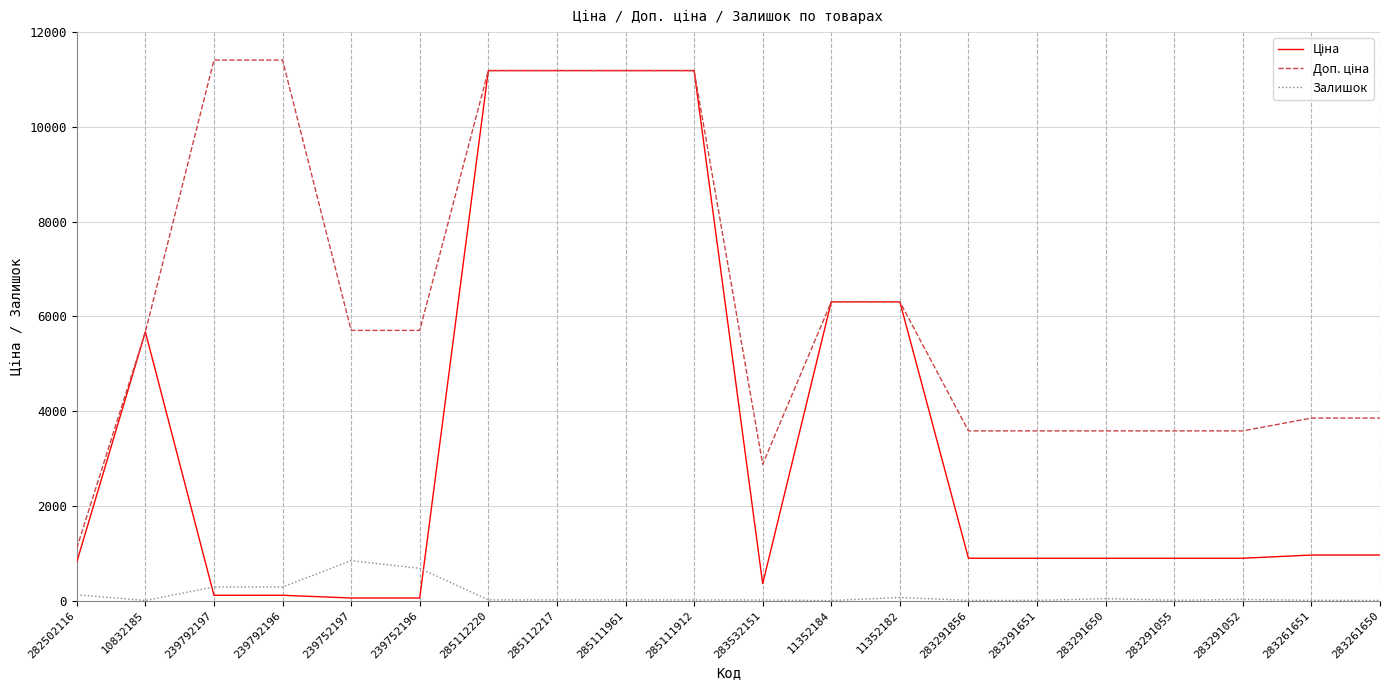

What position from the right is 282502116?

20